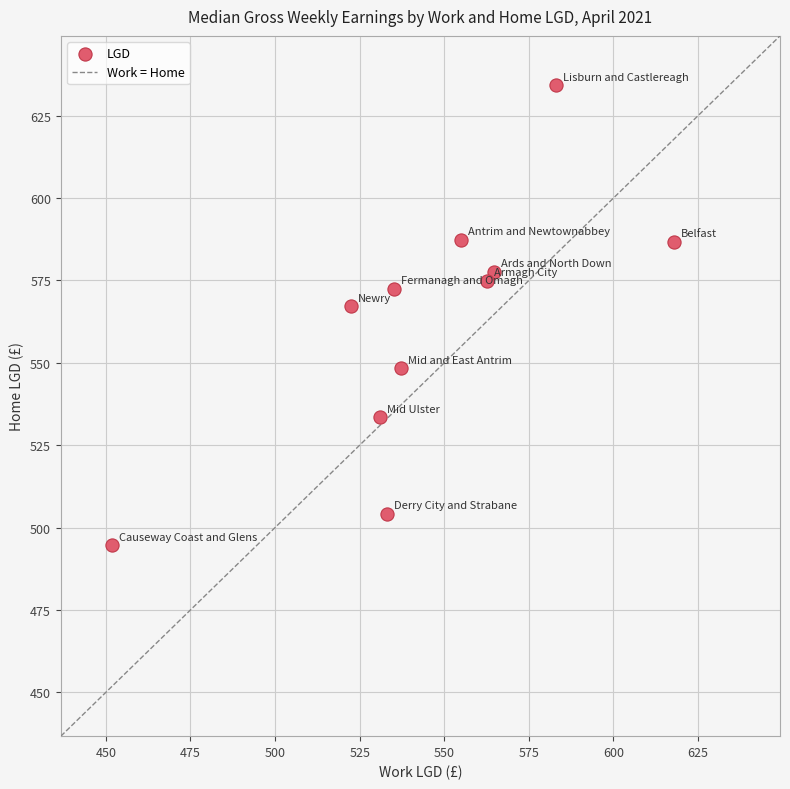

What is the range of X values (max minus min)?

166.3